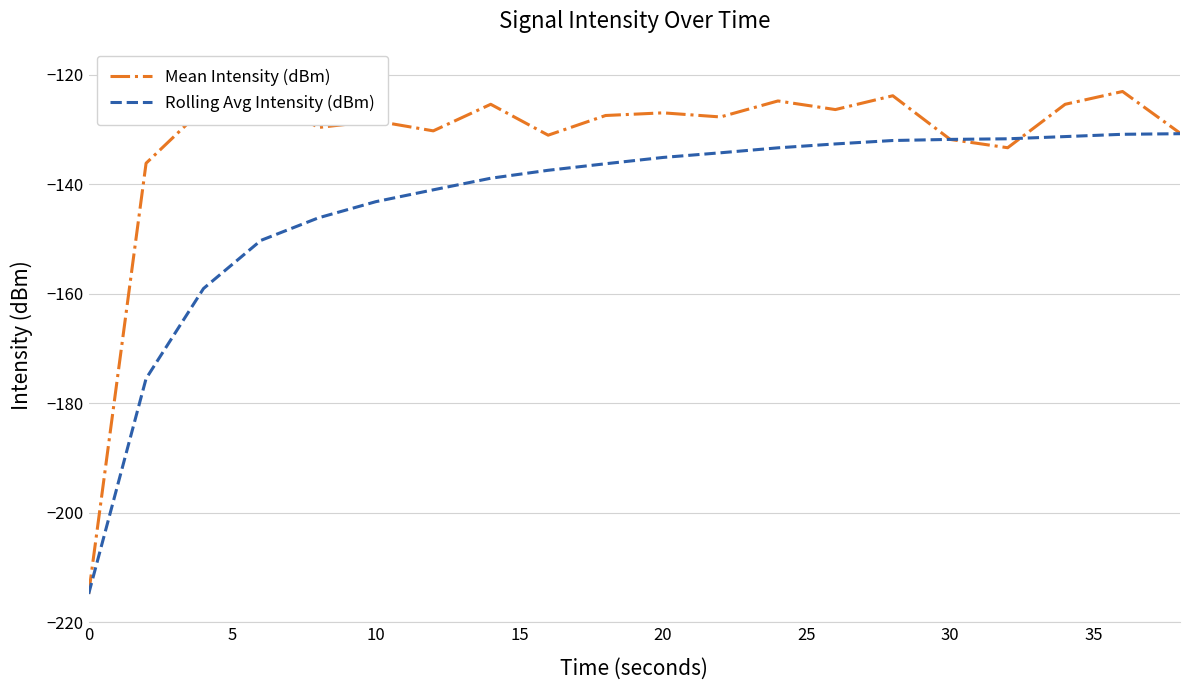

Which series has the largest total across all categories?

Mean Intensity (dBm)